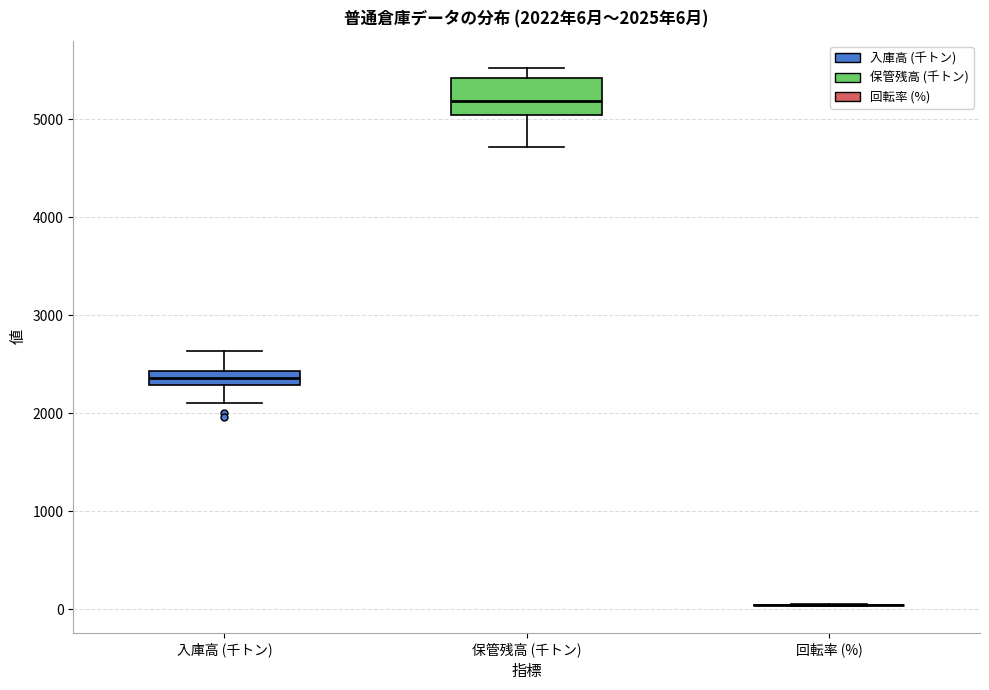

Comparing the boxes themselves (not the whiskers), which one is the tallest?

保管残高 (千トン)